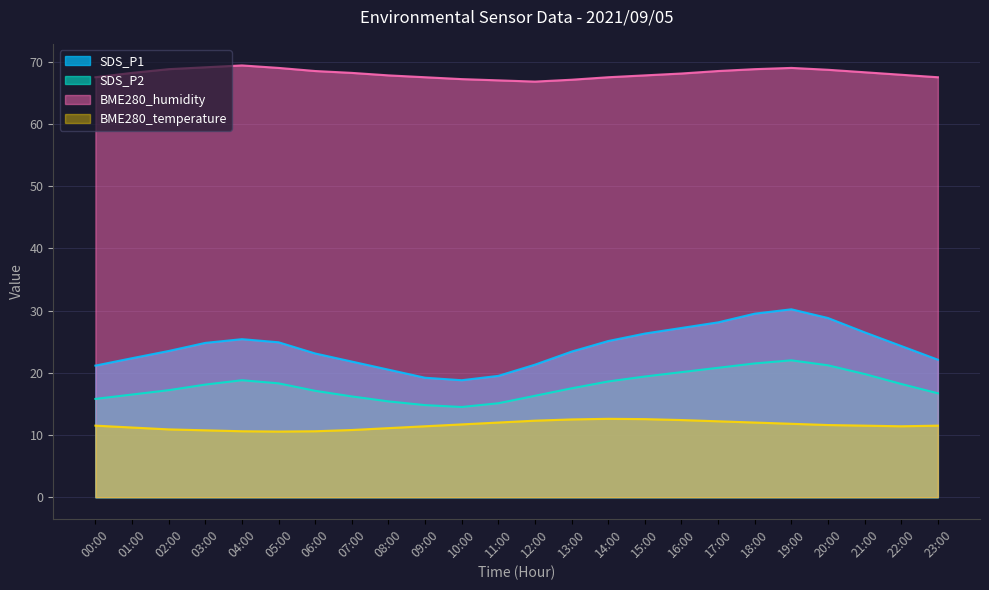

How many distinct data groups are displayed?

4